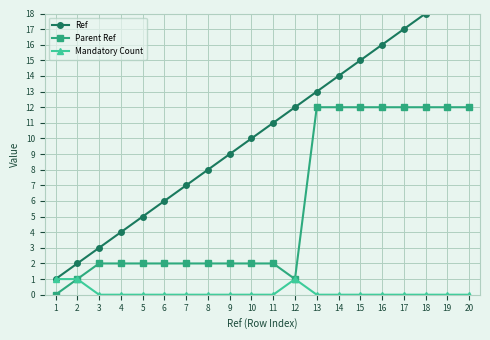

Read the Parent Ref value at 13, to the nearest 5.

10